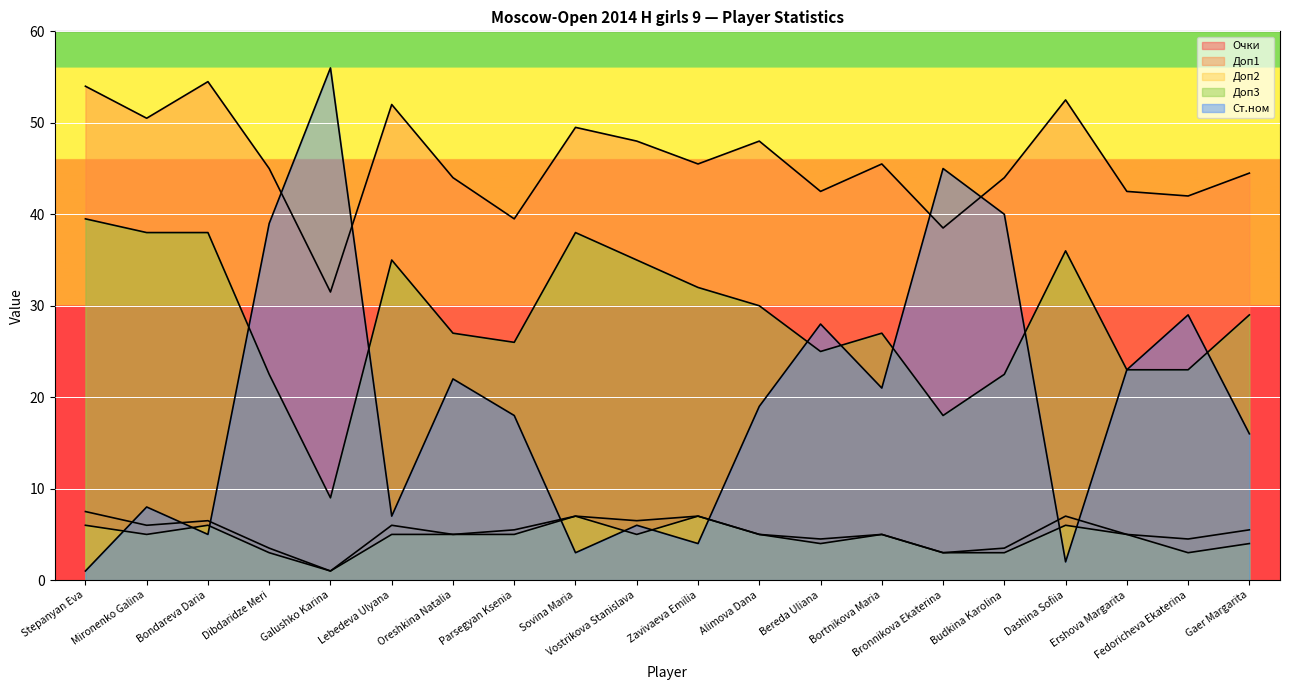

How many lines are shown in the chart?

5